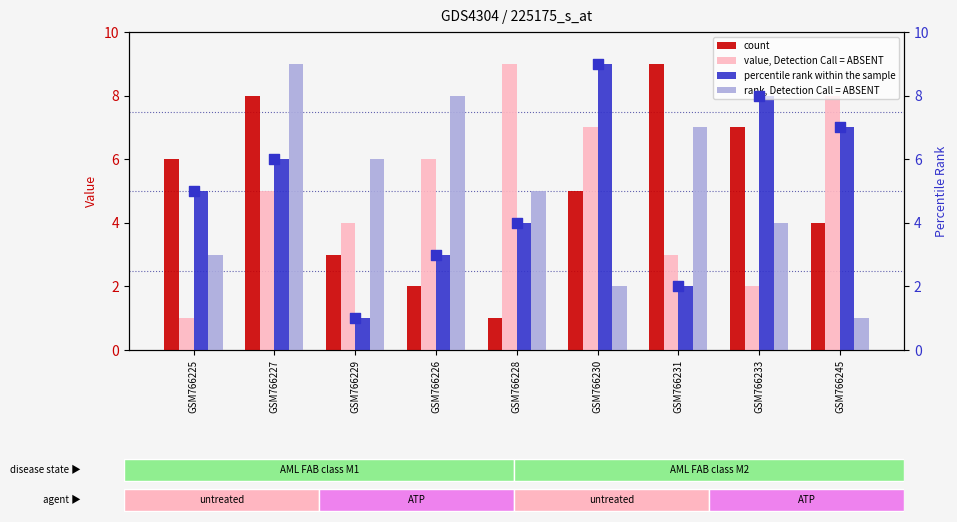

At how many categories does at least one series exceed 7?

7